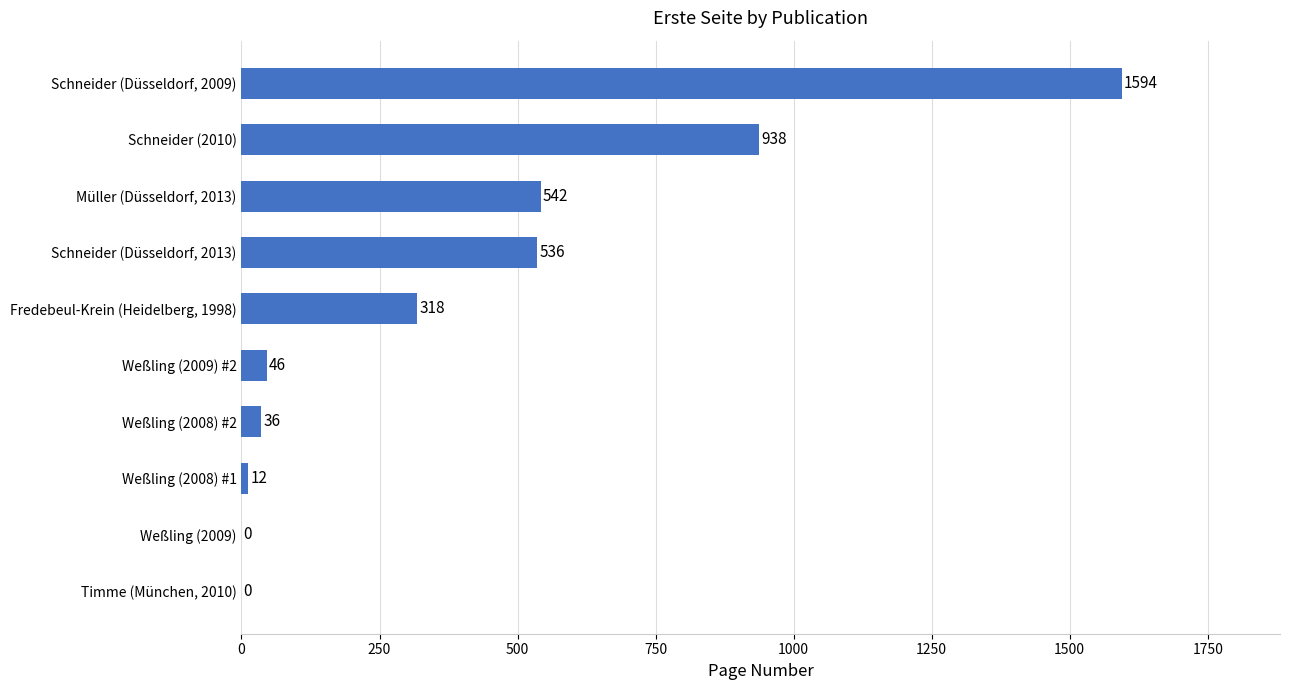

The value at Schneider (2010) is 938. True or false?

True